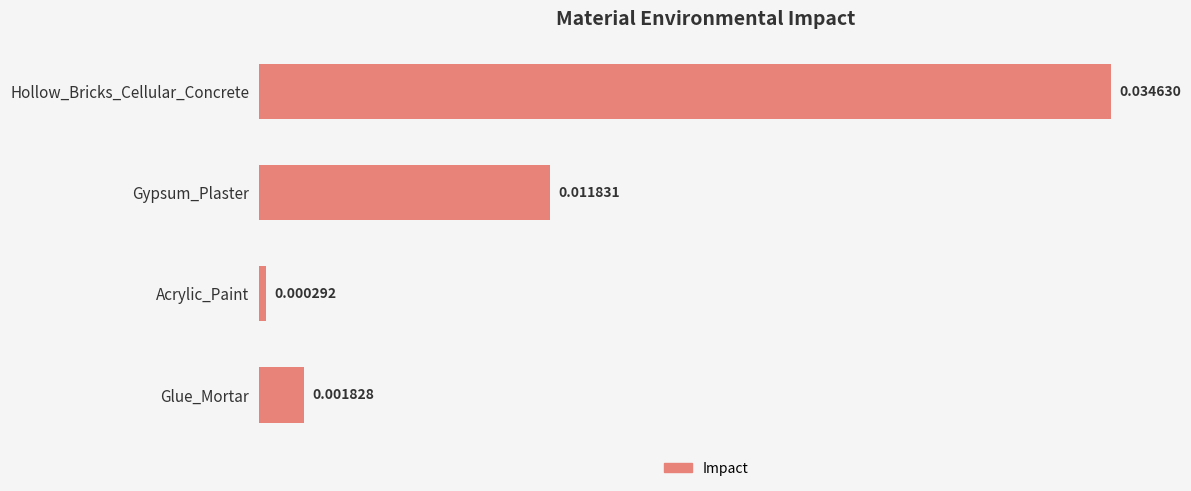

How many bars are there in total?

4